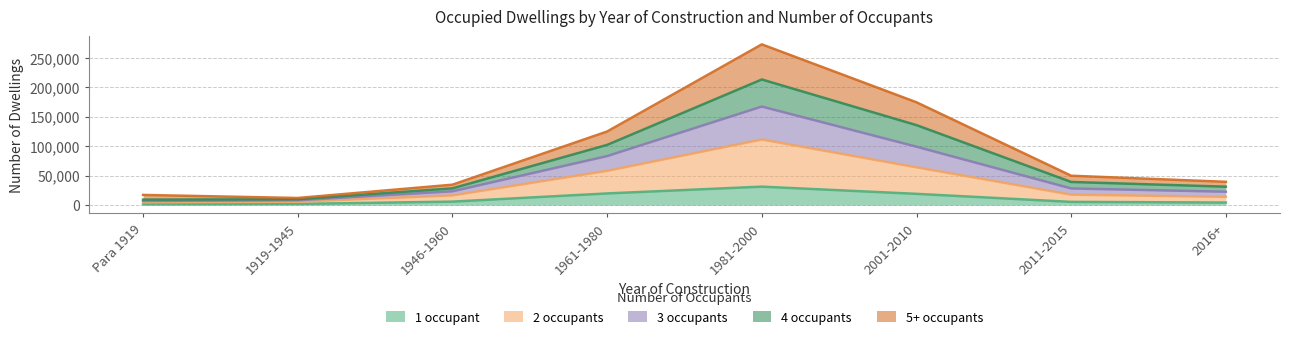

The value of 2 occupants at 2001-2010 is 50042. True or false?

False